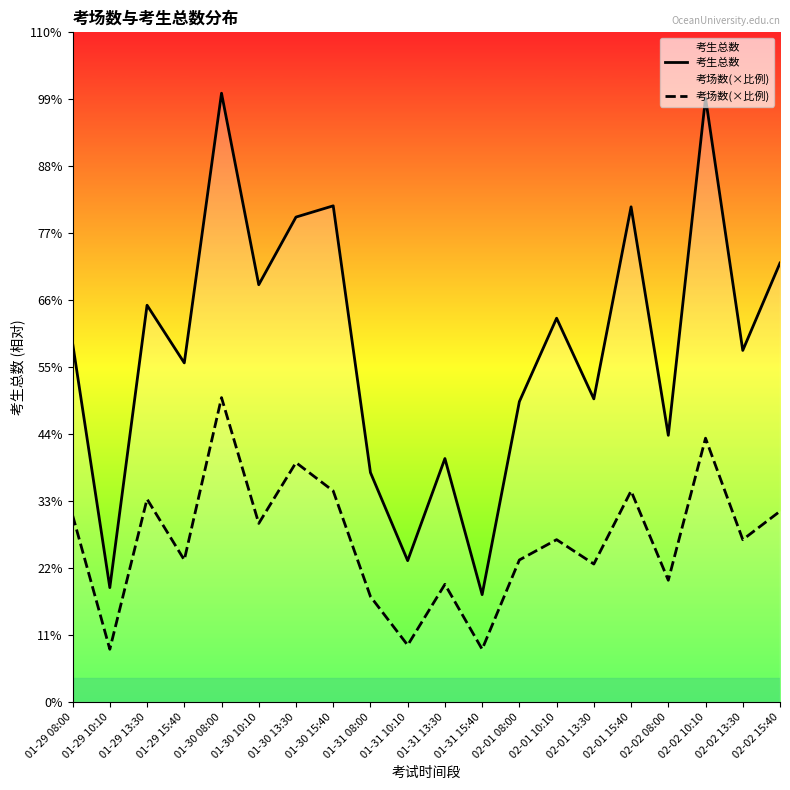

What position from the right is 01-30 10:10?

15